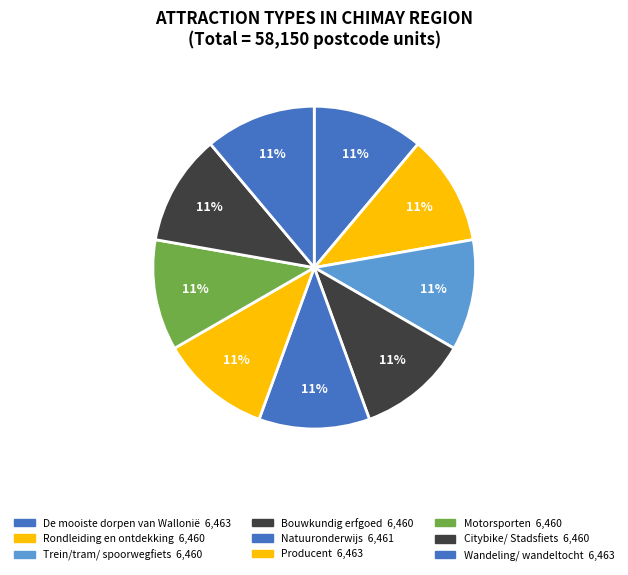

Count the number of slices in the pie.

9